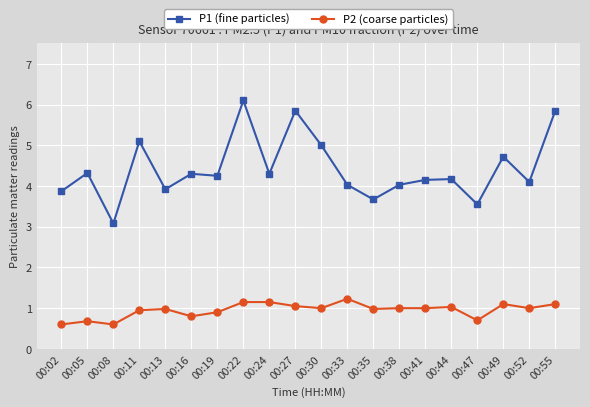

Rank the series by their maximum value, from highest to lowest.

P1 (fine particles), P2 (coarse particles)